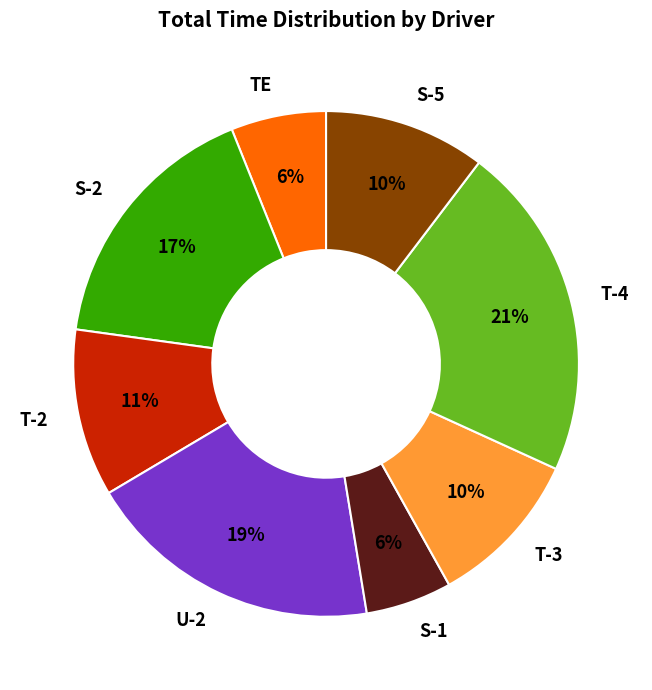

Is there a majority slice in this chart?

No